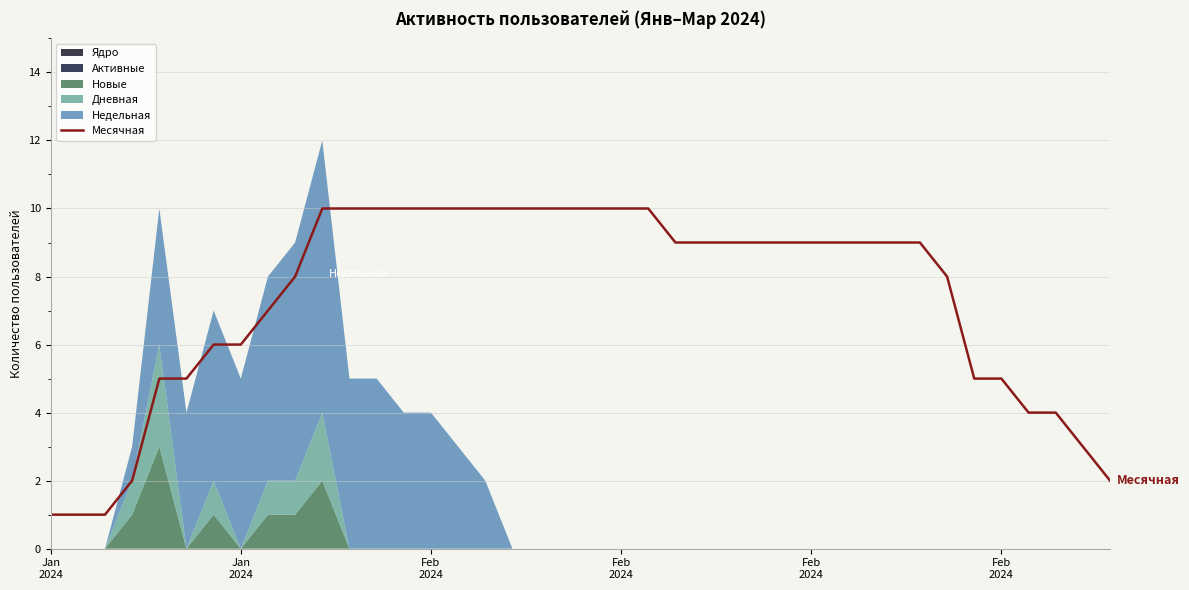

What is the sum of all values?

293